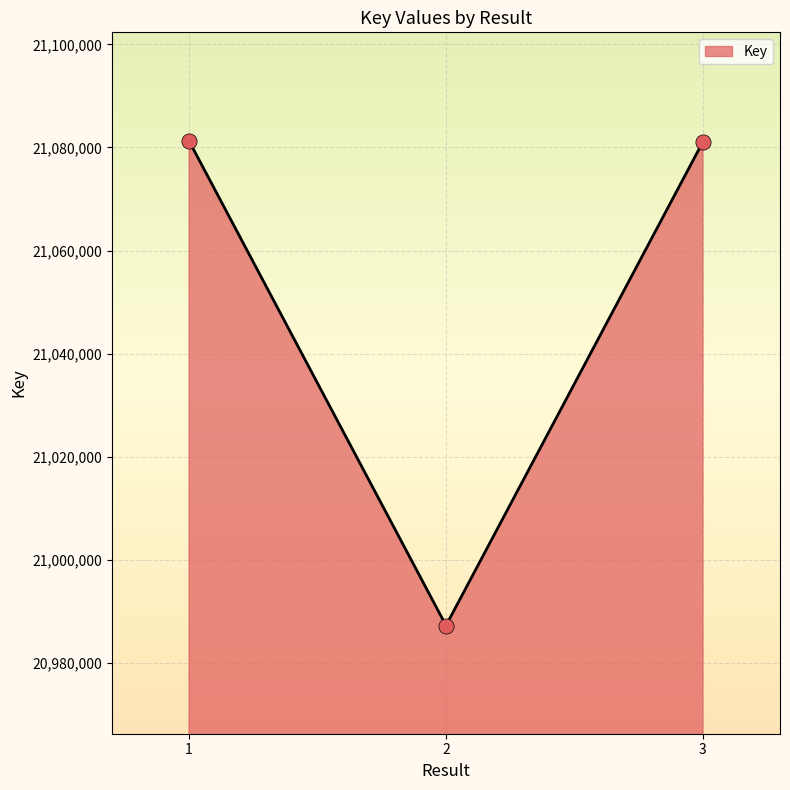

Between 2 and 1, which is larger?

1